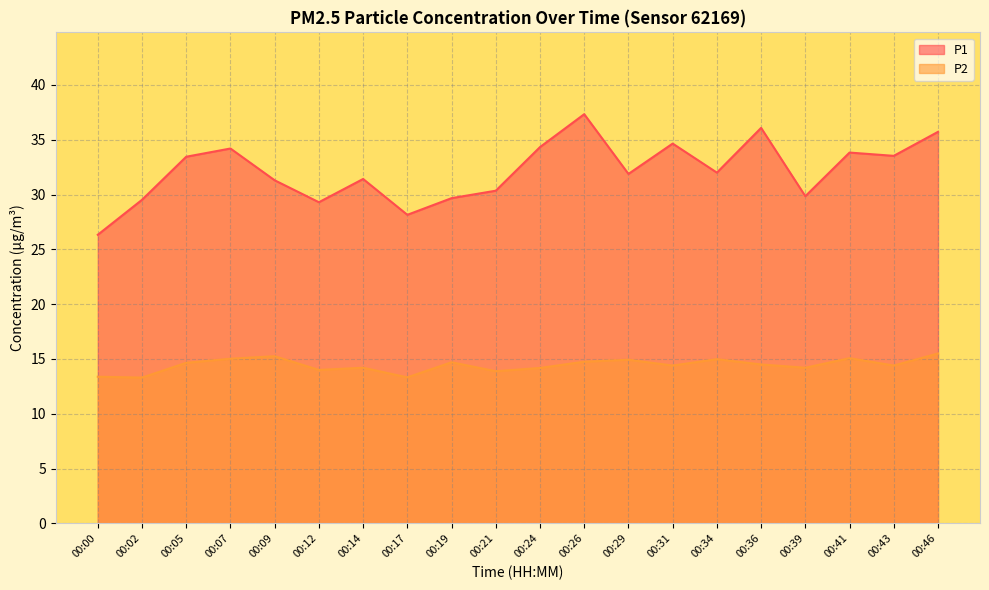

At which category is the sum across all series the highest?

00:26